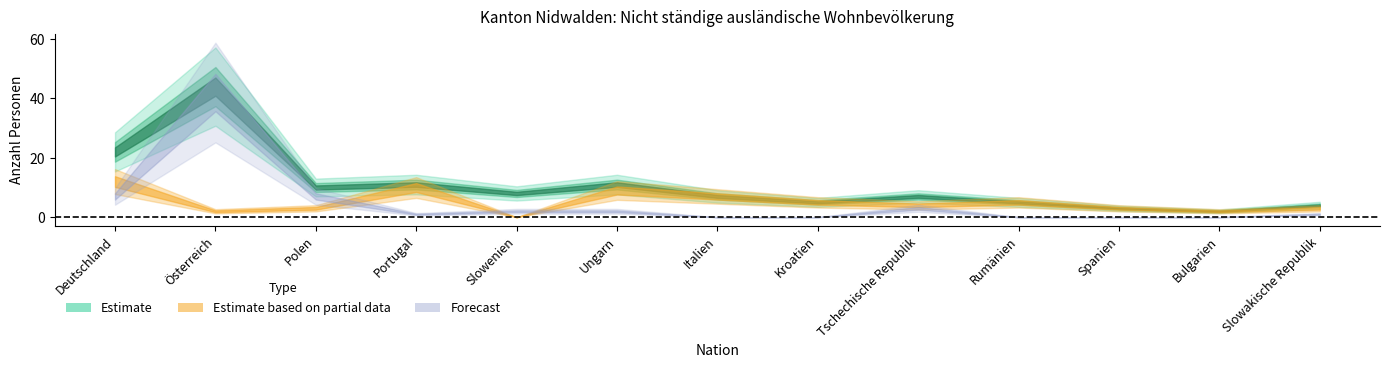

What position from the right is Österreich?

12